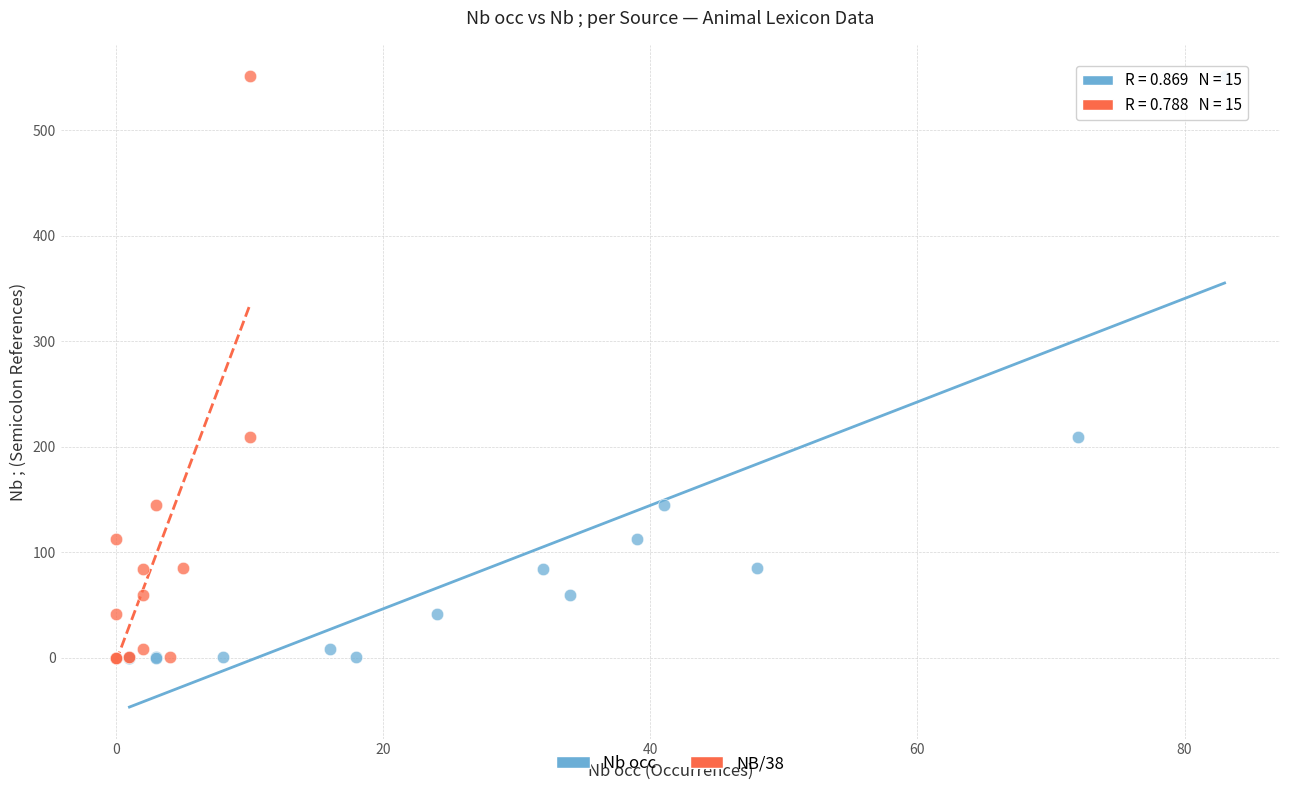

What are all the series names shown in the legend?

Nb occ, NB/38